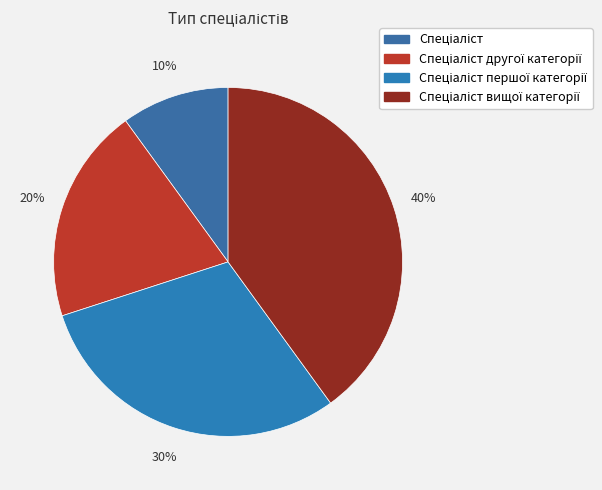

How many slices are in this pie chart?

4